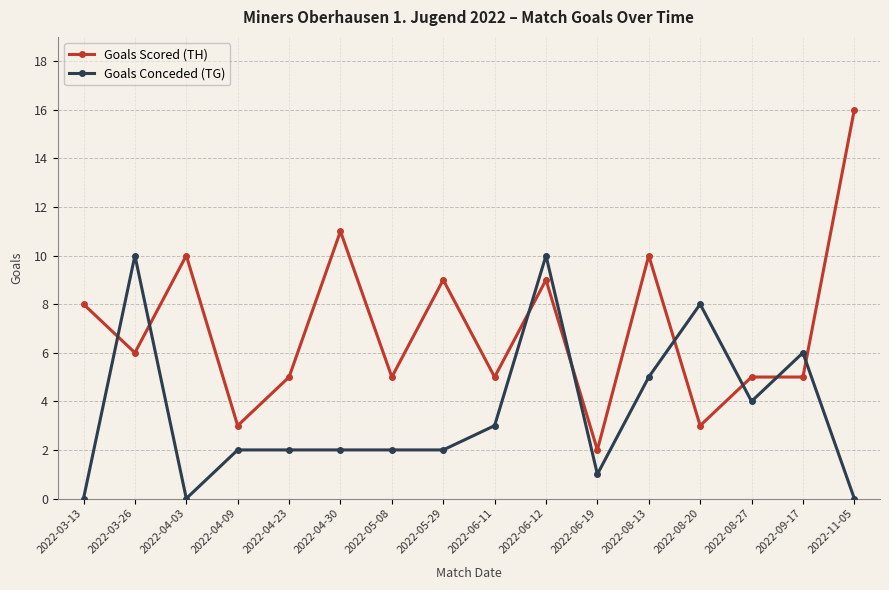

What is the maximum value for Goals Scored (TH)?

16